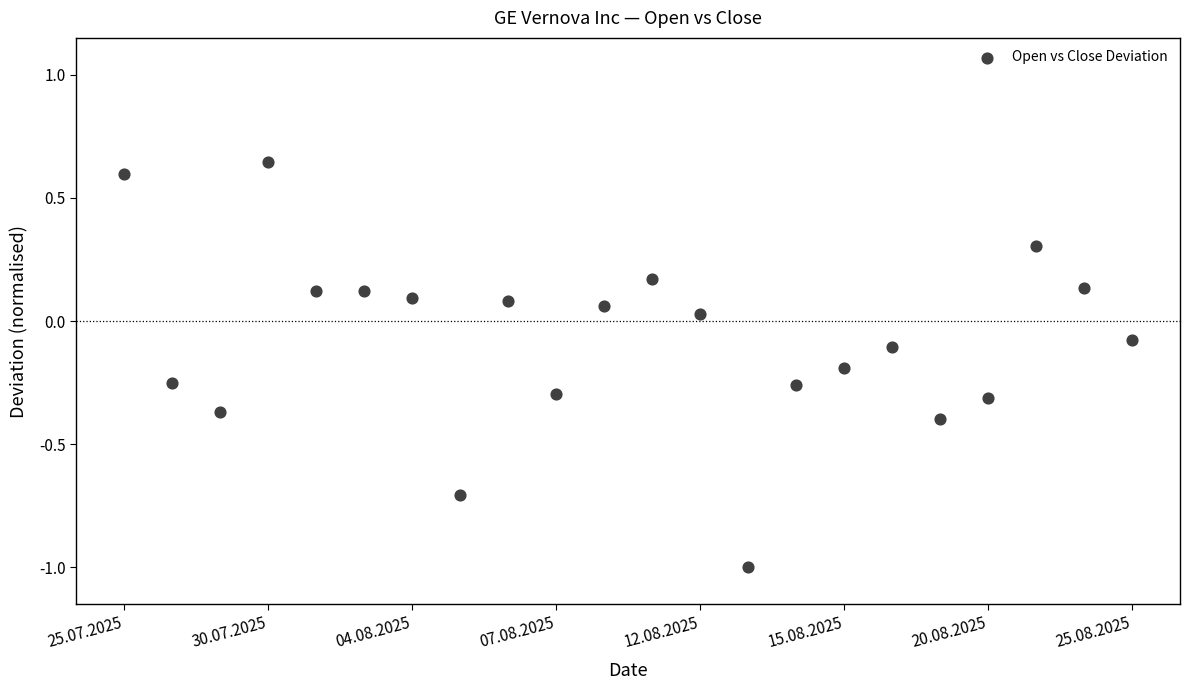

What is the range of Y values (max minus min)?

1.6